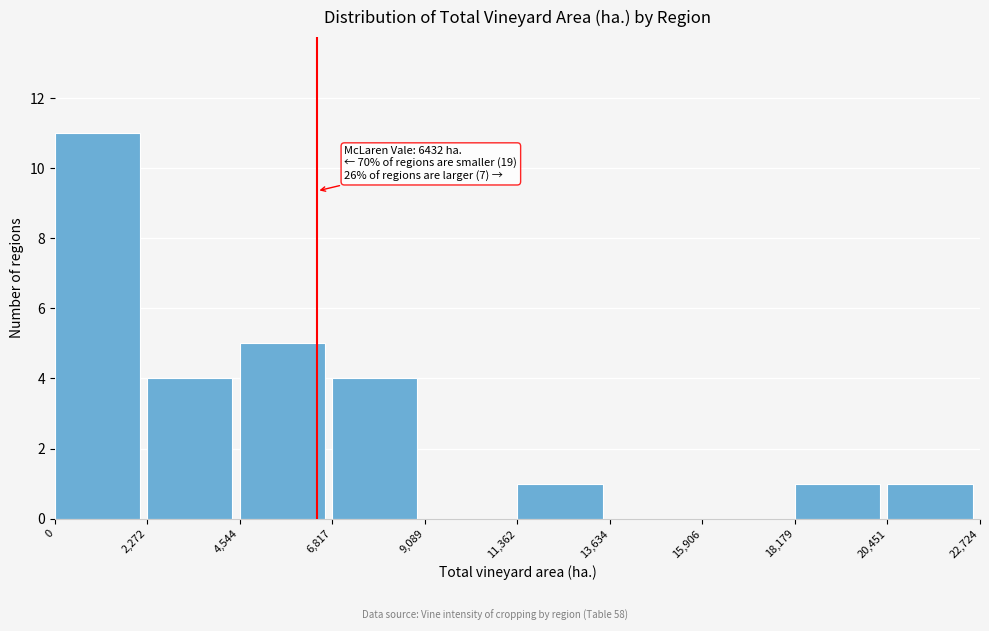

Over which range of the x-axis is the bar tallest?

0 to 2,272